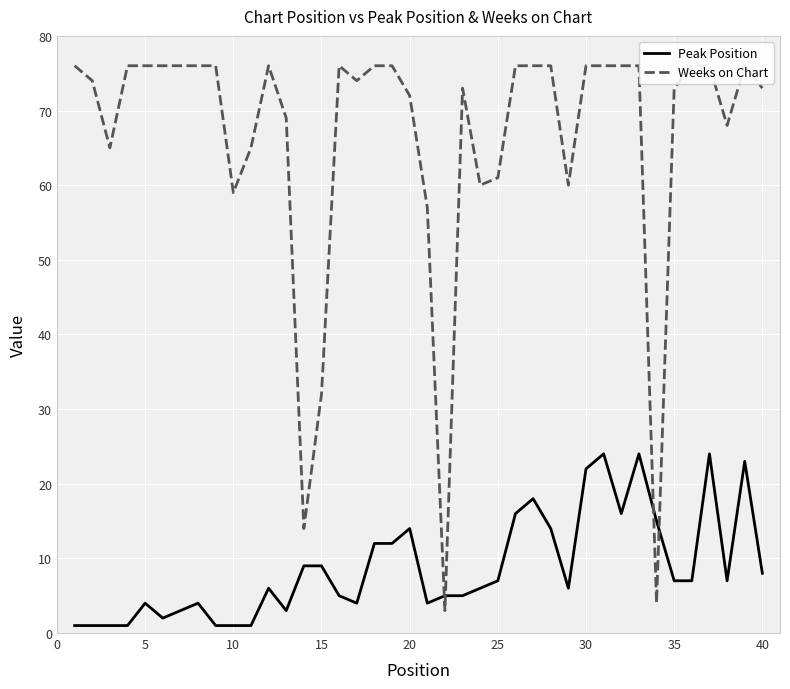

After their last crossing, which series has the higher values: Weeks on Chart or Peak Position?

Weeks on Chart